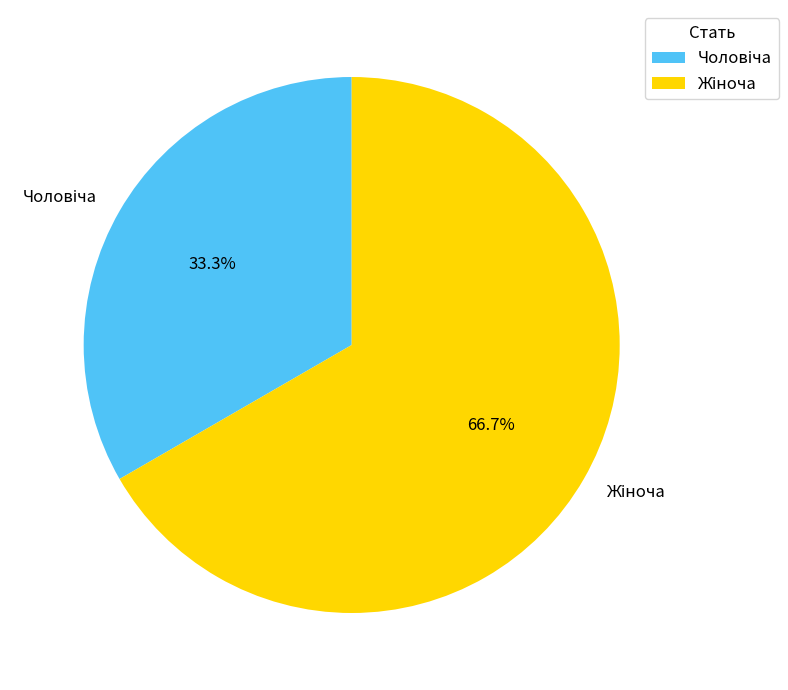

Does any single category account for the majority?

Yes